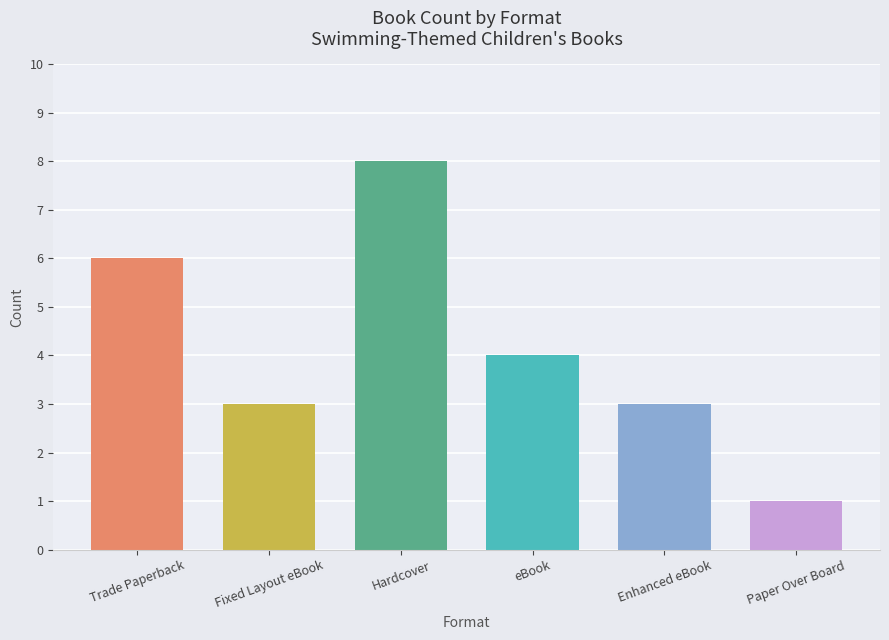

Which has a higher value, eBook or Hardcover?

Hardcover